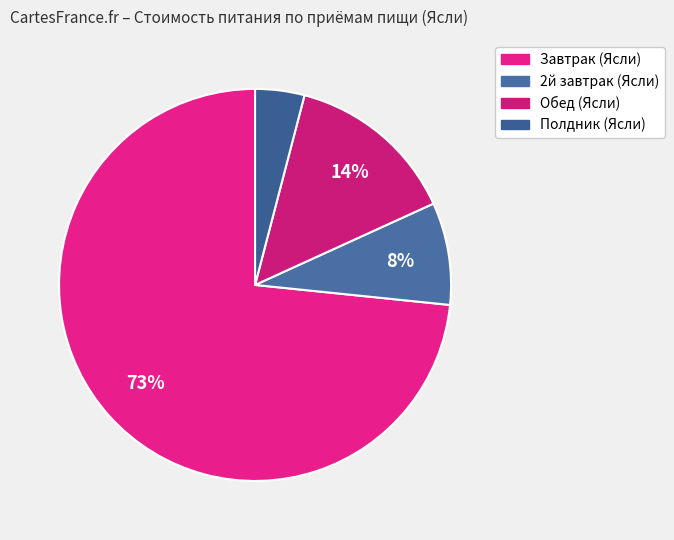

What is the total percentage of 2й завтрак (Ясли) and Обед (Ясли)?

22.6%